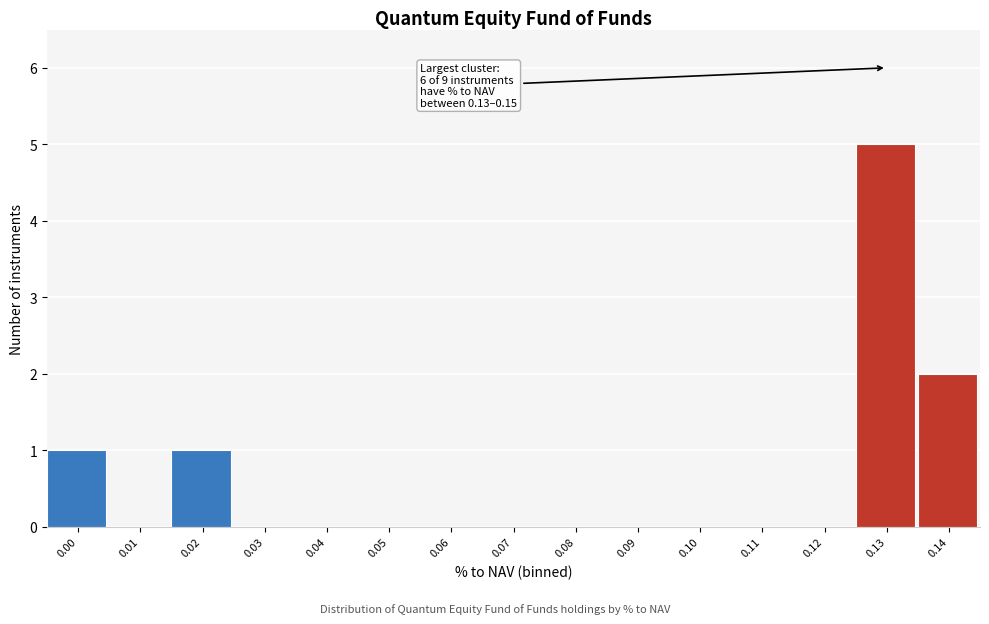

Reading left to right, list all the values displayed in this chart.

0.00=1	0.01=0	0.02=1	0.03=0	0.04=0	0.05=0	0.06=0	0.07=0	0.08=0	0.09=0	0.10=0	0.11=0	0.12=0	0.13=5	0.14=2